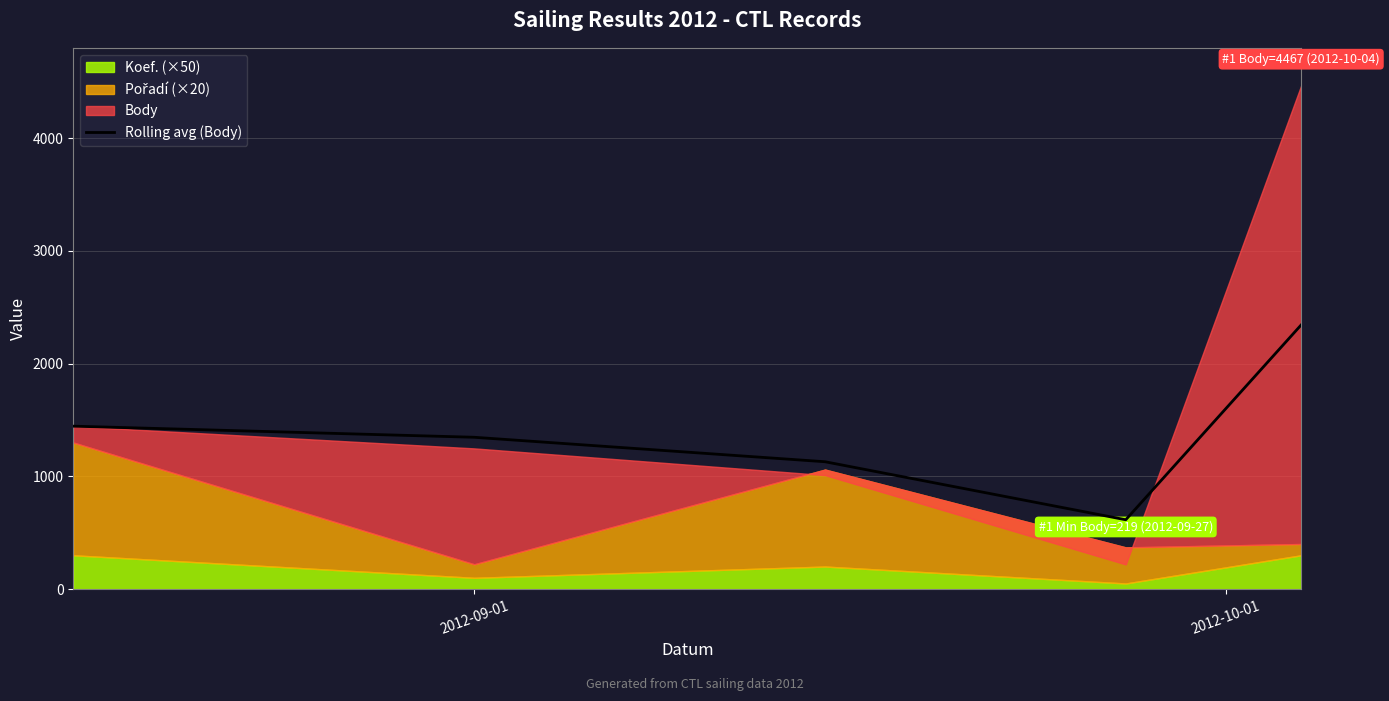

What is the lowest value of the Rolling avg (Body) series?

615.0